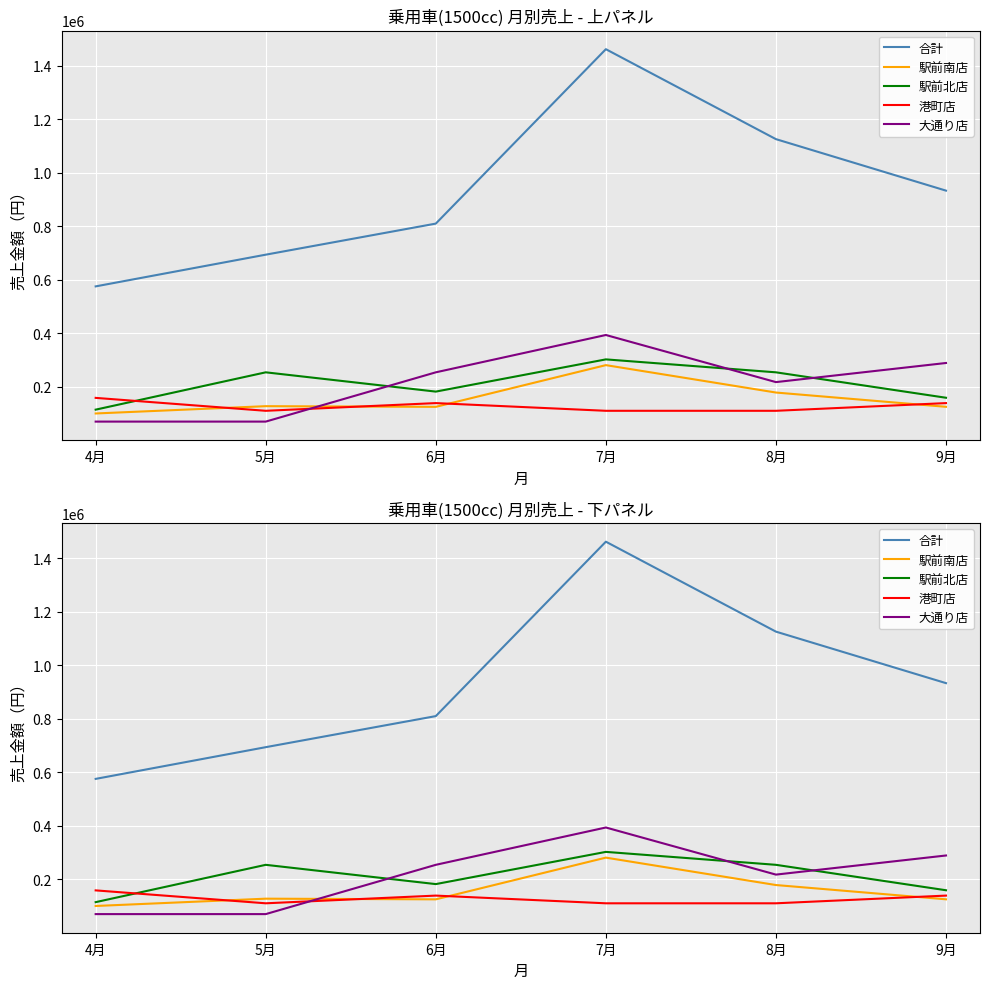

Reading left to right, transcribe all the data shown in this chart.

合計: 575500	694100	810300	1462600	1126200	933600
駅前南店: 100200	127500	125000	281000	178500	125100
駅前北店: 114500	254100	182000	302500	254100	159000
港町店: 158500	110200	139000	110200	110200	139000
大通り店: 69800	69800	254100	393700	217500	289000